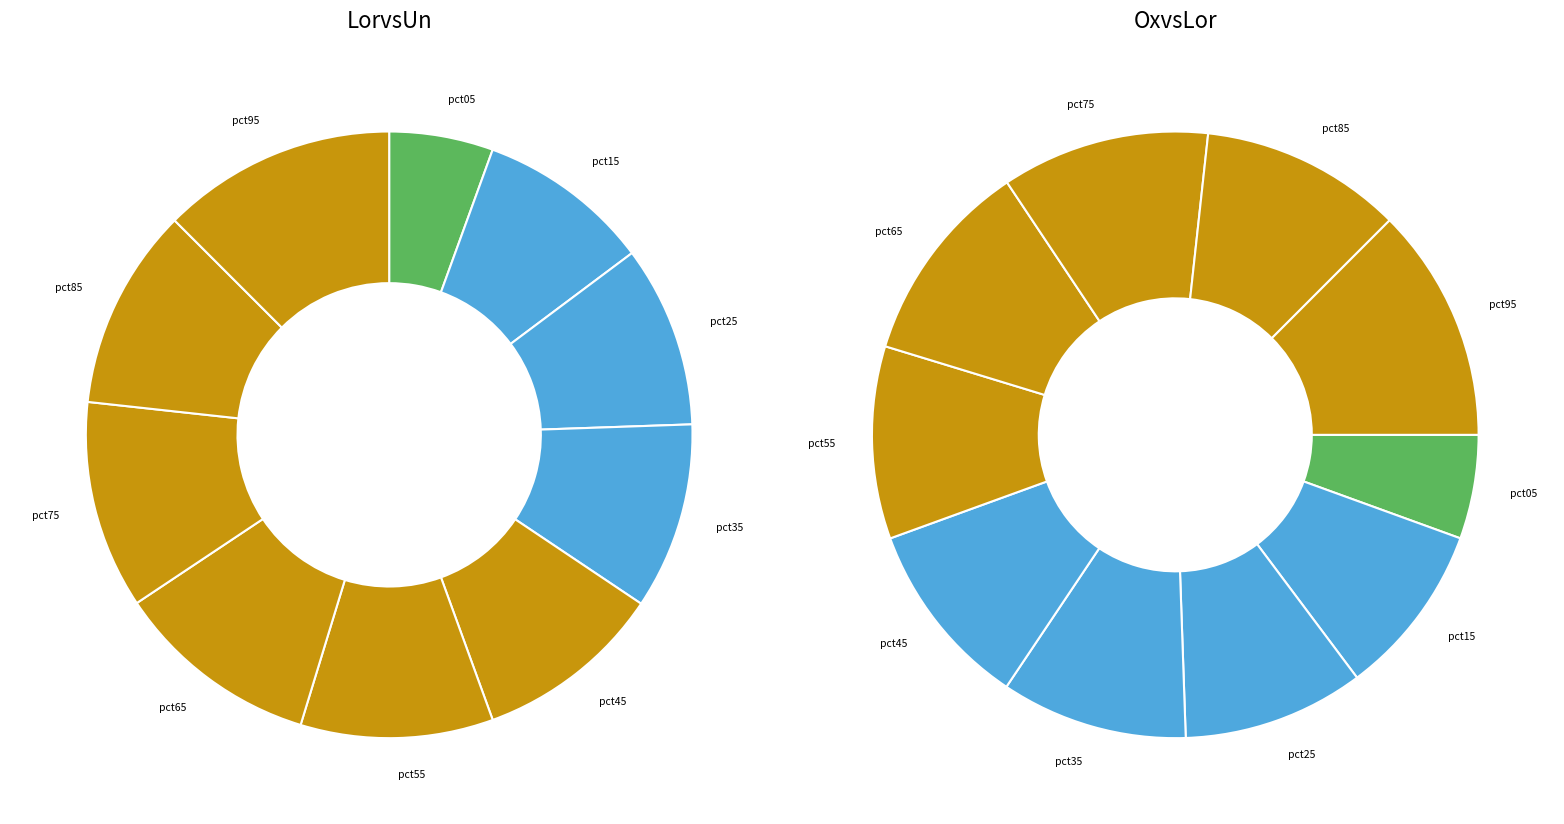

Is the sum of pct95 and pct05 greater than half?

No